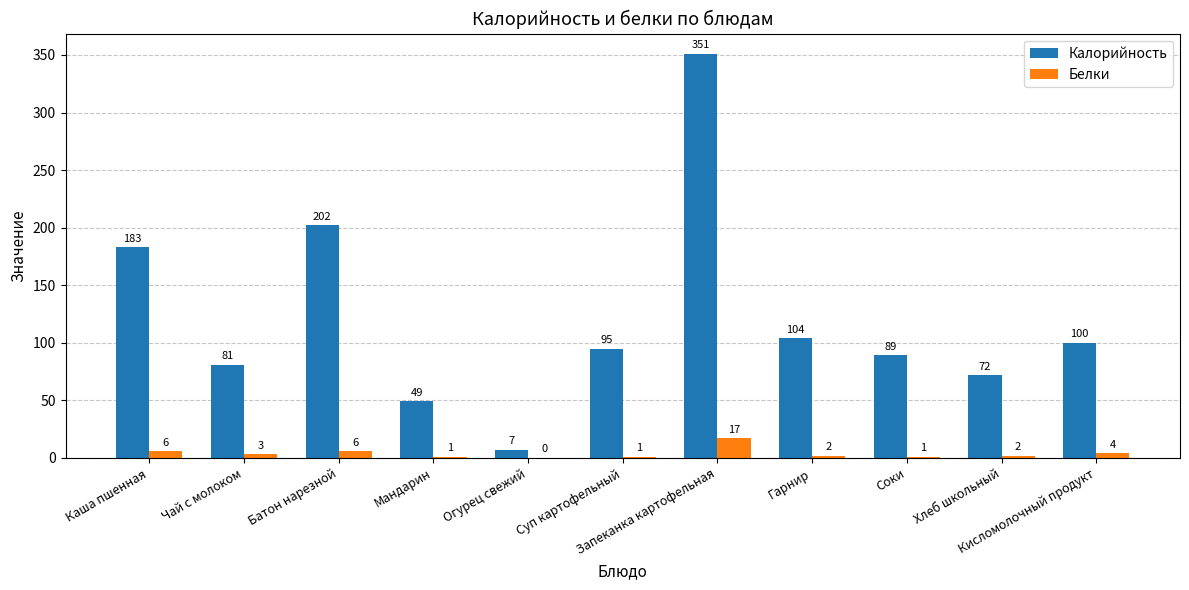

What is the maximum value for Белки?

17